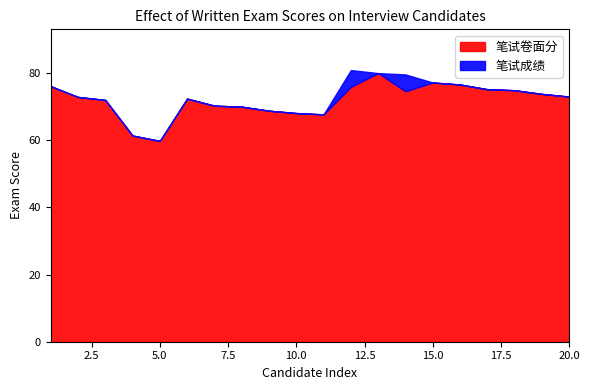

True or false: 笔试成绩 and 笔试卷面分 cross at least once.

False